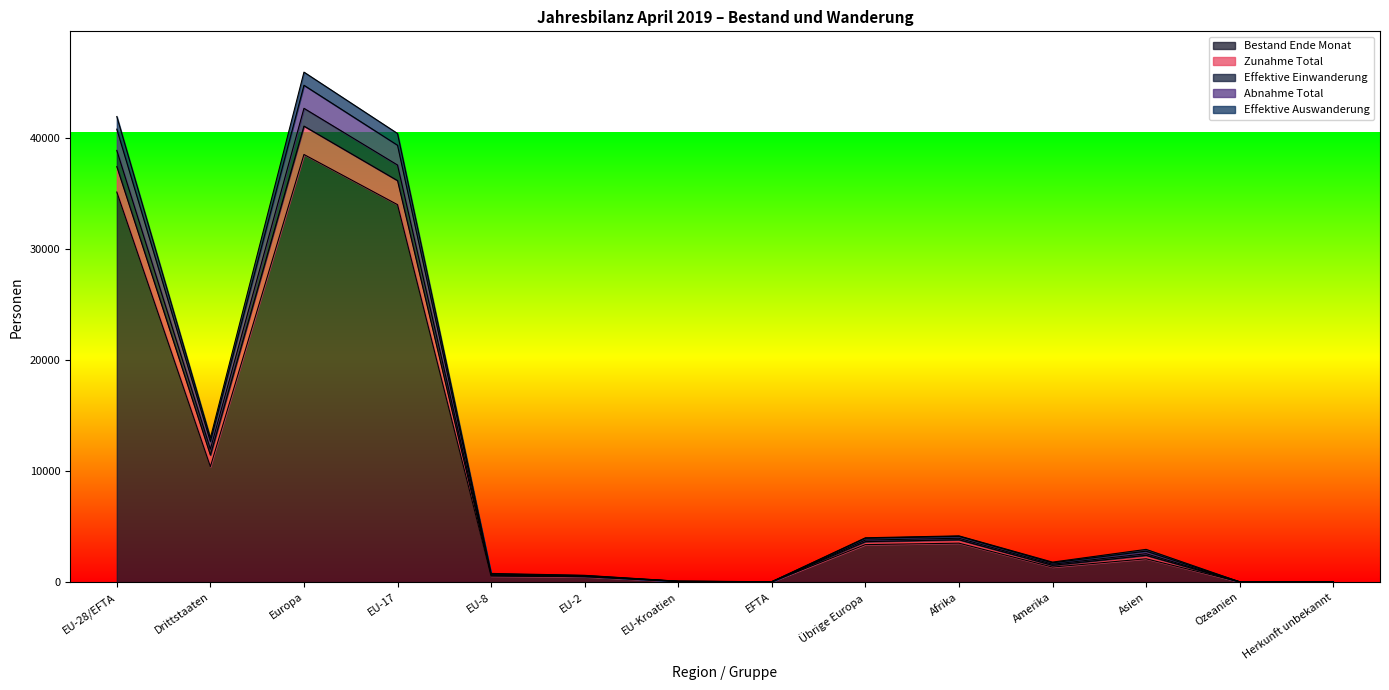

What is the average value of the Zunahme Total series?

10827